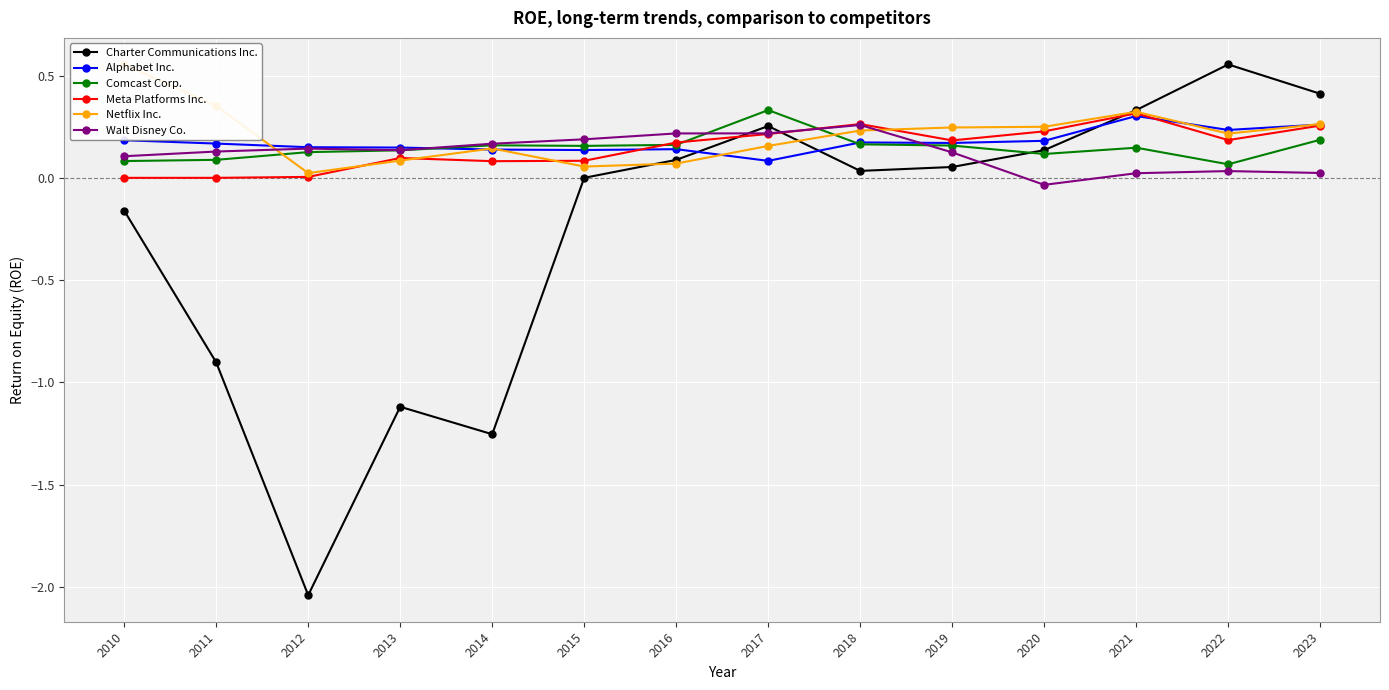

What is the total value across all series at 2010?

0.8